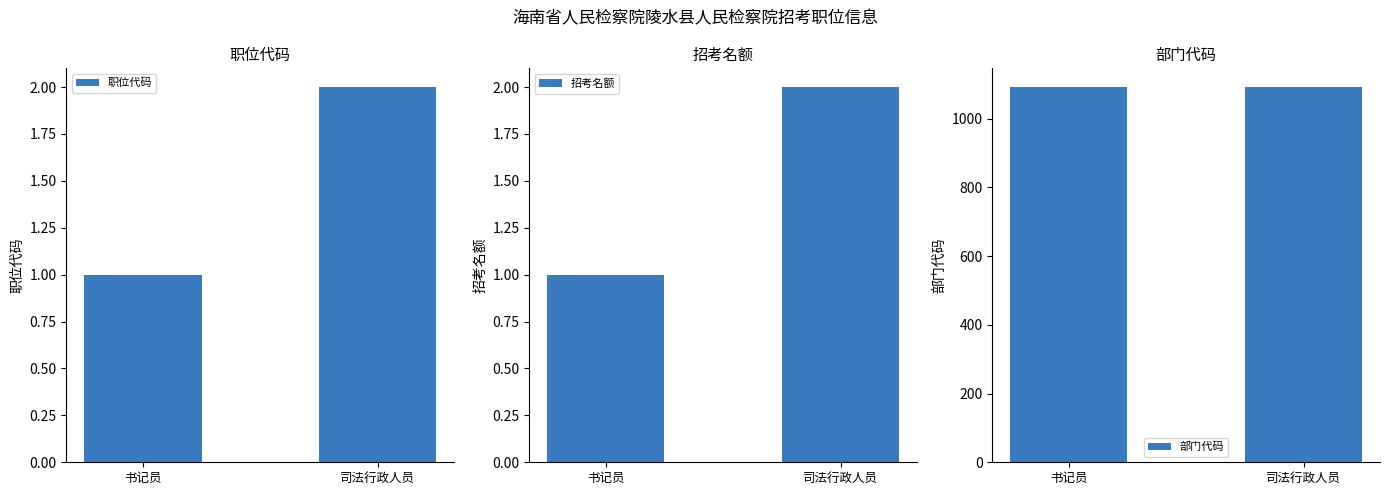

Is the value of 职位代码 at 司法行政人员 greater than the value of 部门代码 at 书记员?

No